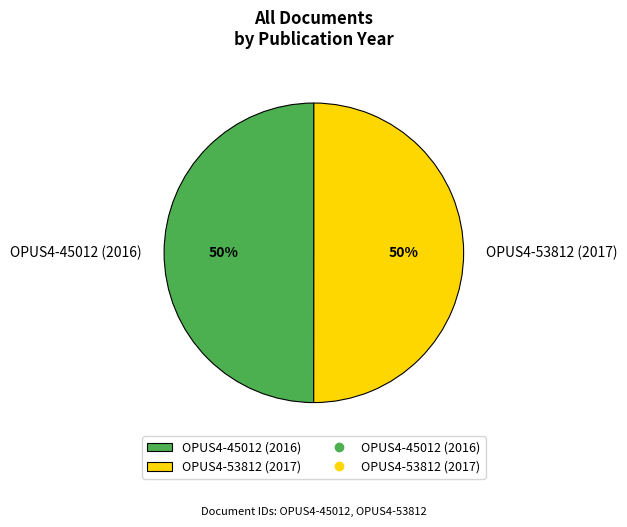

Count the number of slices in the pie.

2